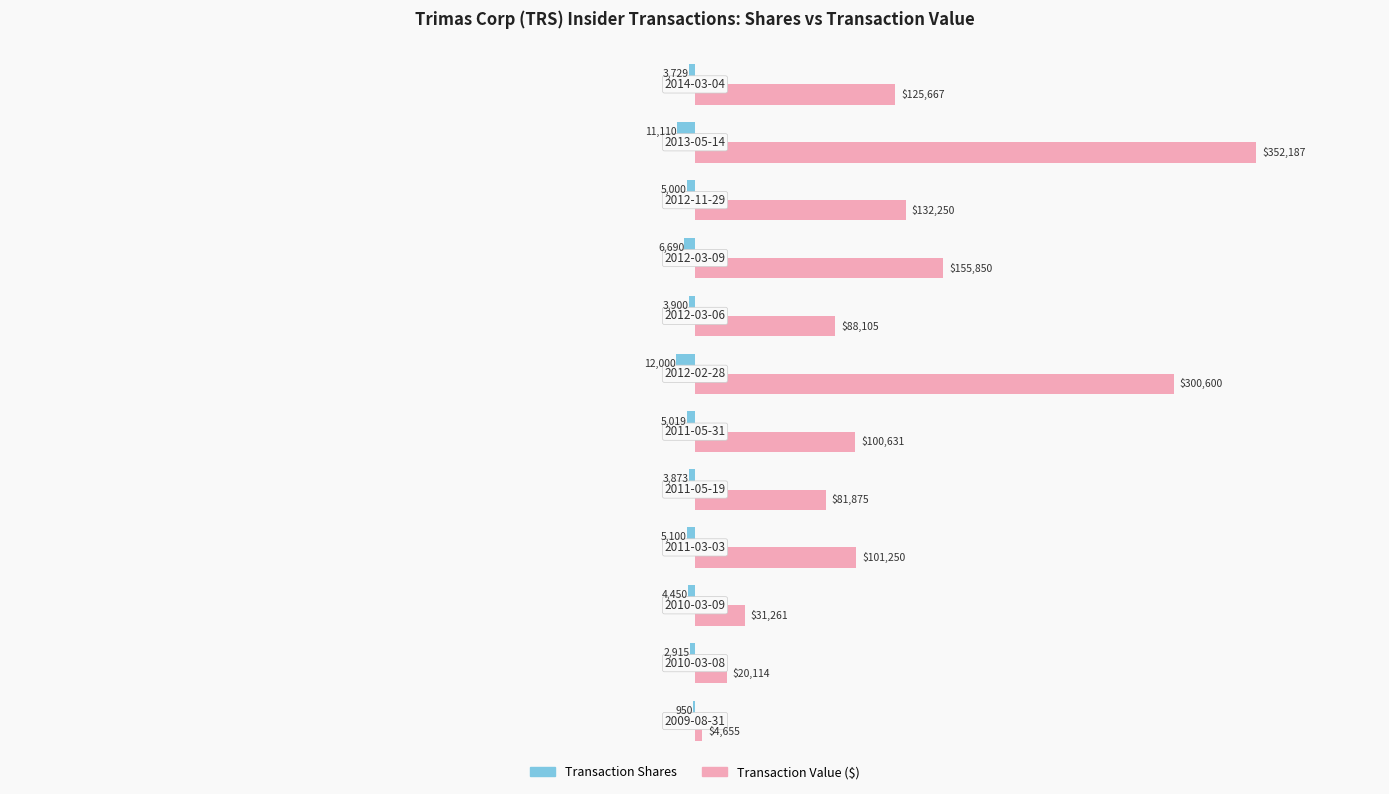

Which series has the largest total across all categories?

Transaction Value ($)